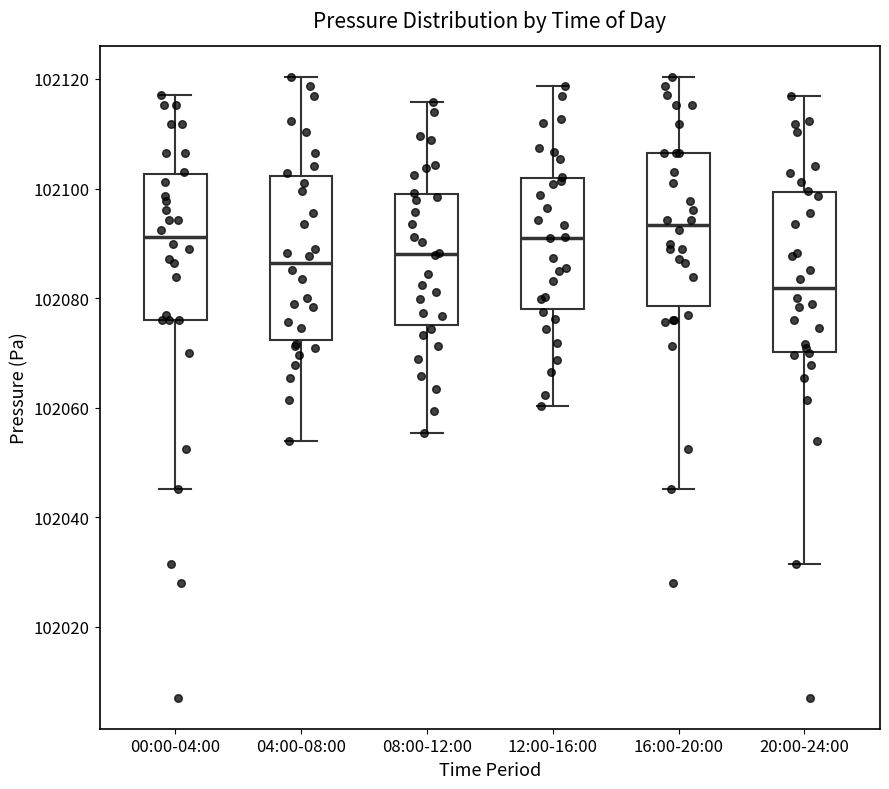

Which box's median line is the lowest?

20:00-24:00